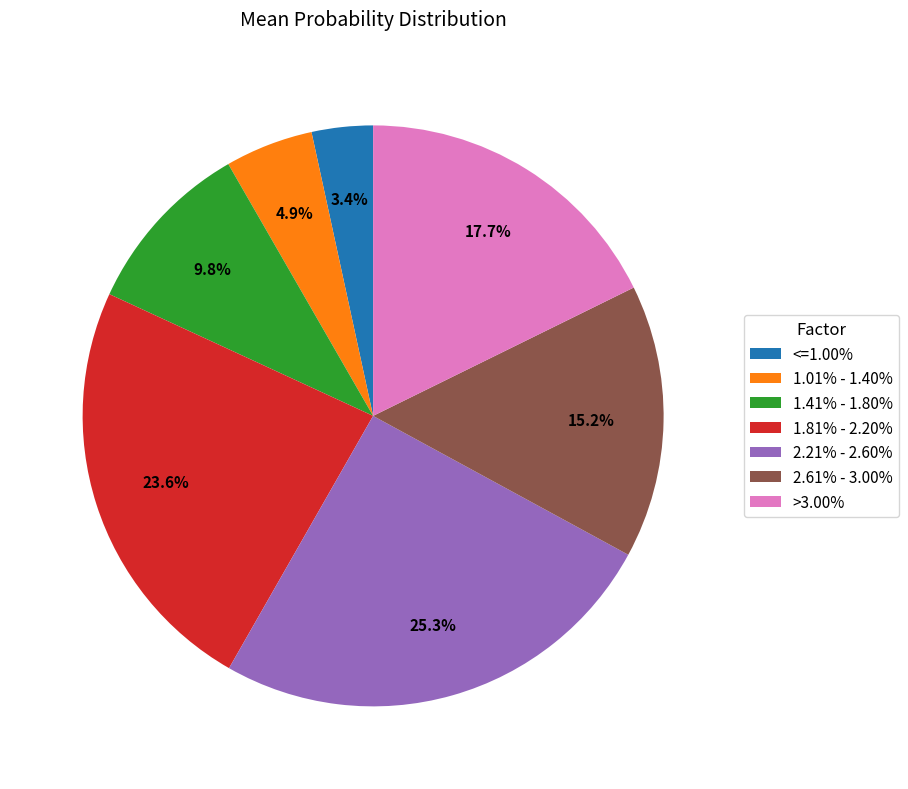

Does any single category account for the majority?

No